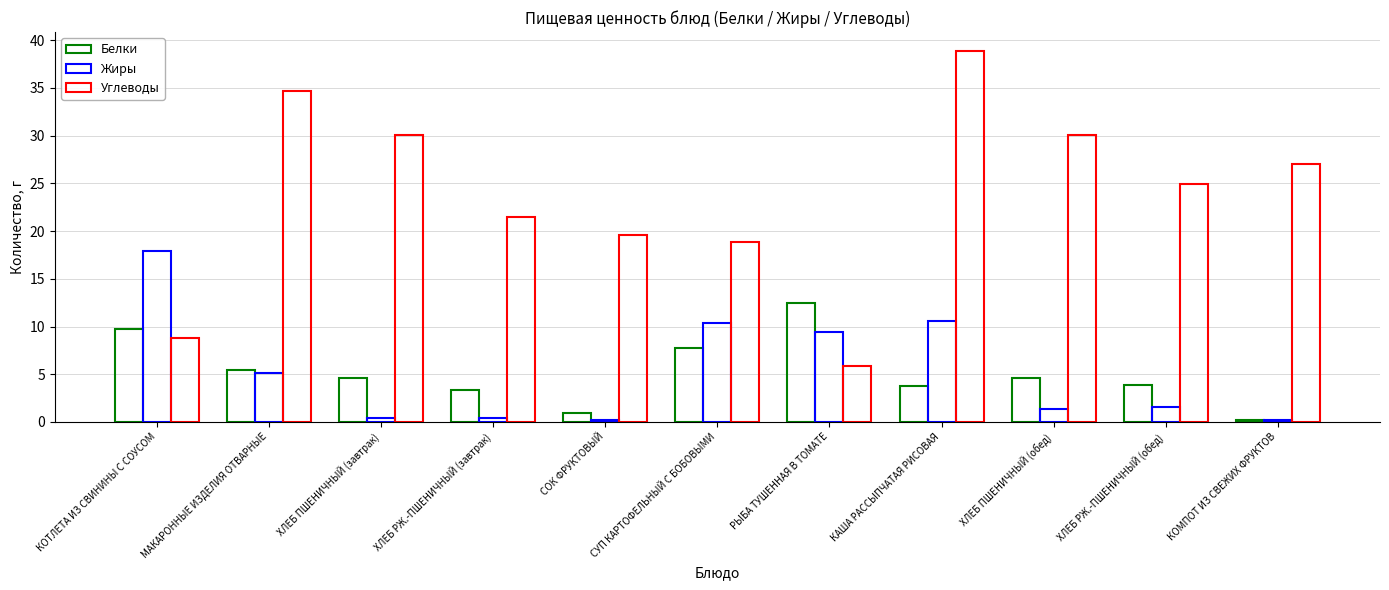

At which label is Углеводы closest to 22?

ХЛЕБ РЖ.-ПШЕНИЧНЫЙ (завтрак)